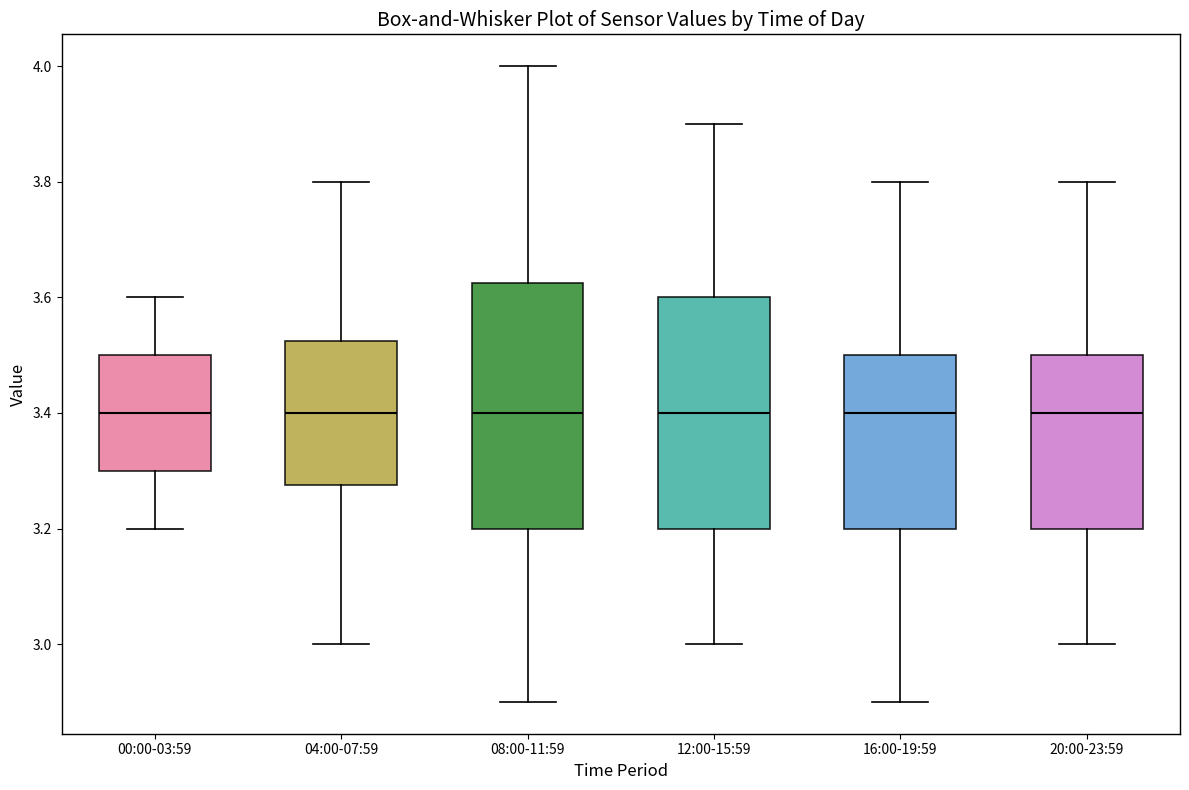

Which box is the tallest, from its lower edge to its upper edge?

08:00-11:59